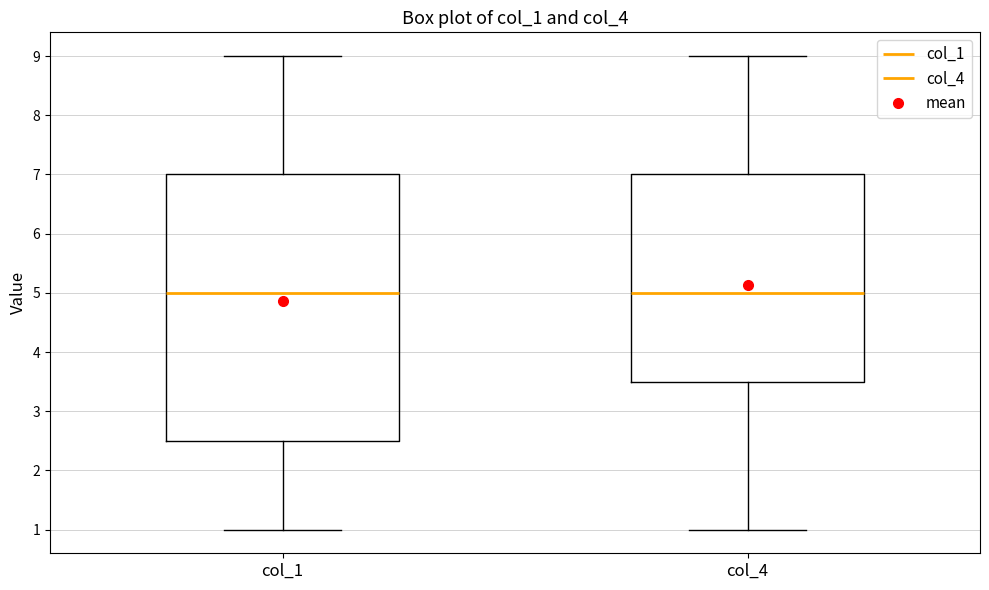

Which box is the tallest, from its lower edge to its upper edge?

col_1